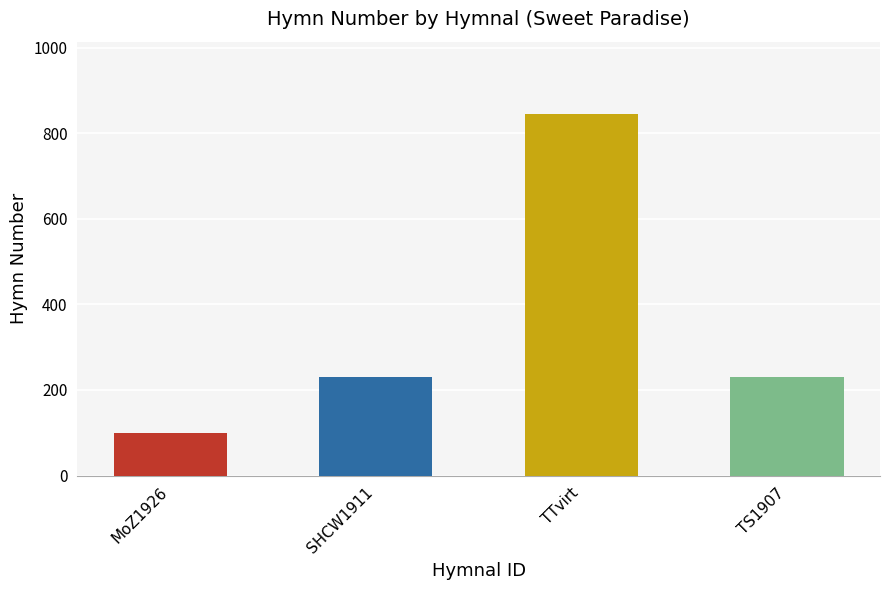

The chart shows a value of 845 at TTvirt. True or false?

True